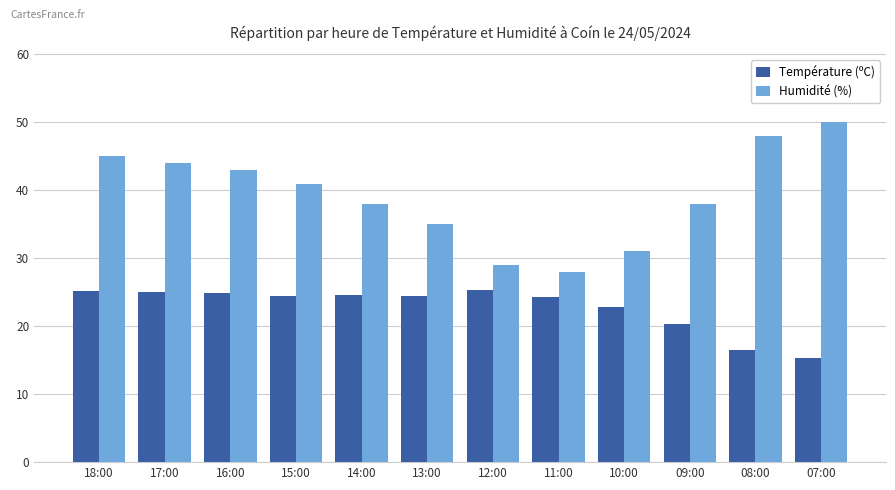

Rank the series at 15:00 from highest to lowest value.

Humidité (%), Température (ºC)